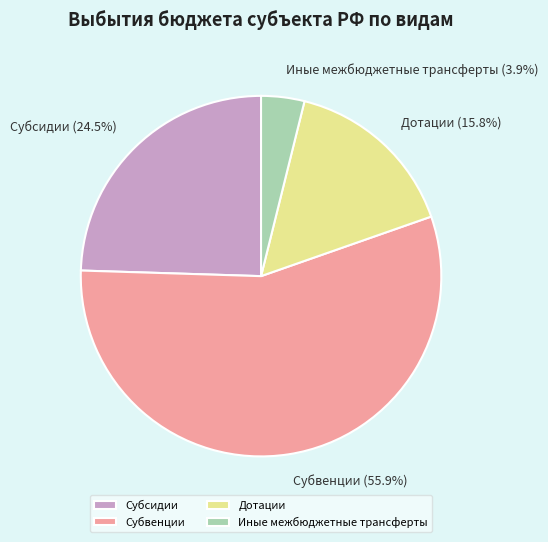

How many slices are in this pie chart?

4